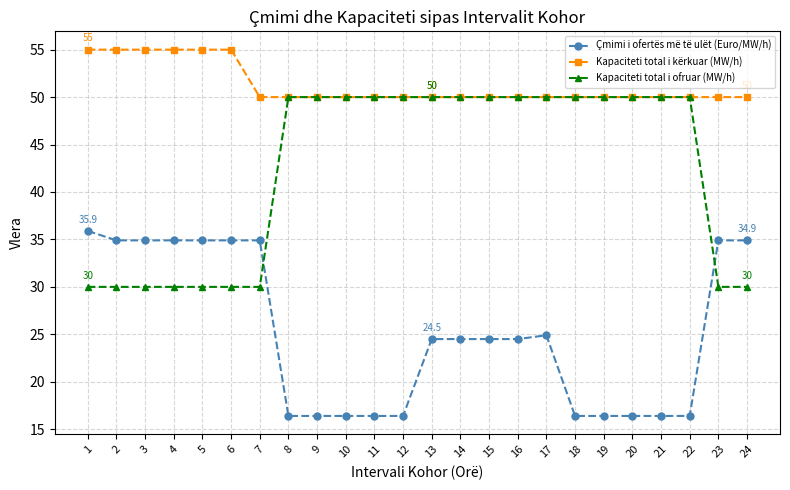

At how many categories does at least one series exceed 32?

24